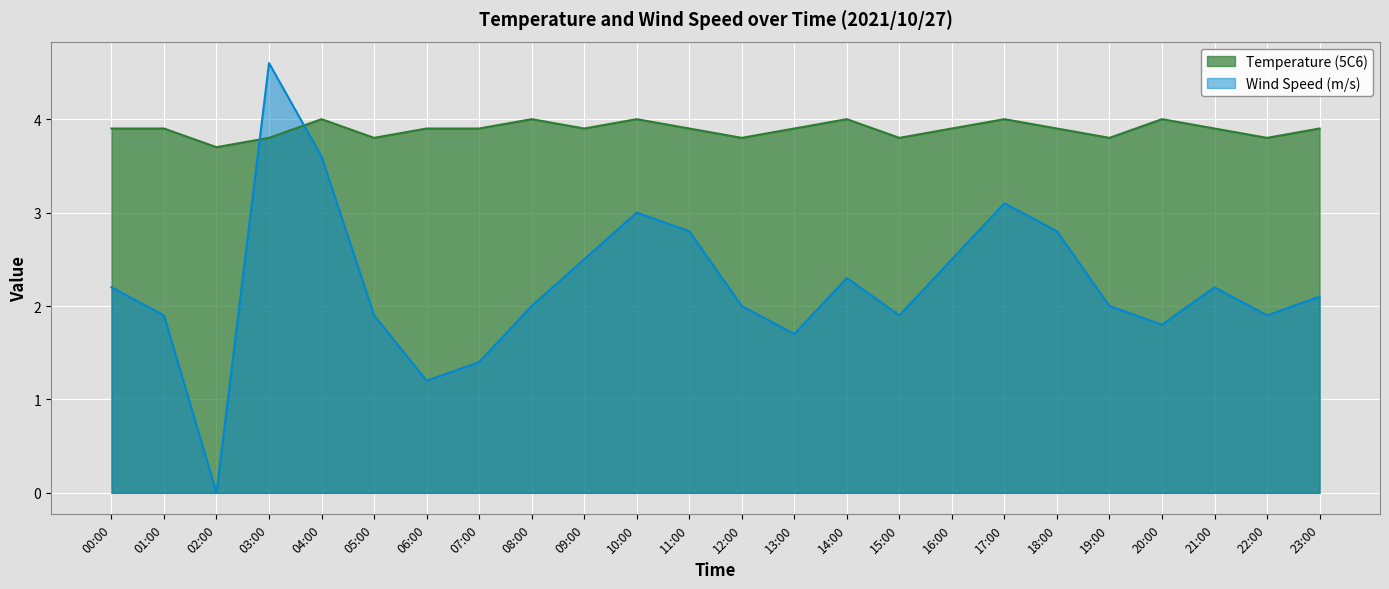

What is the label of the 8th point from the left?

07:00